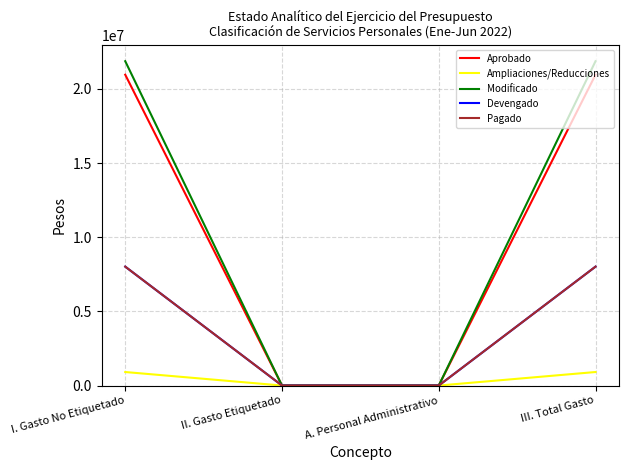

Reading right to left, what are all the values shown in this chart?

Aprobado: III. Total Gasto=20958619	A. Personal Administrativo=0	II. Gasto Etiquetado=0	I. Gasto No Etiquetado=20958619
Ampliaciones/Reducciones: III. Total Gasto=911724	A. Personal Administrativo=0	II. Gasto Etiquetado=0	I. Gasto No Etiquetado=911724
Modificado: III. Total Gasto=21870343	A. Personal Administrativo=0	II. Gasto Etiquetado=0	I. Gasto No Etiquetado=21870343
Devengado: III. Total Gasto=8017285	A. Personal Administrativo=0	II. Gasto Etiquetado=0	I. Gasto No Etiquetado=8017285
Pagado: III. Total Gasto=8017284	A. Personal Administrativo=0	II. Gasto Etiquetado=0	I. Gasto No Etiquetado=8017284